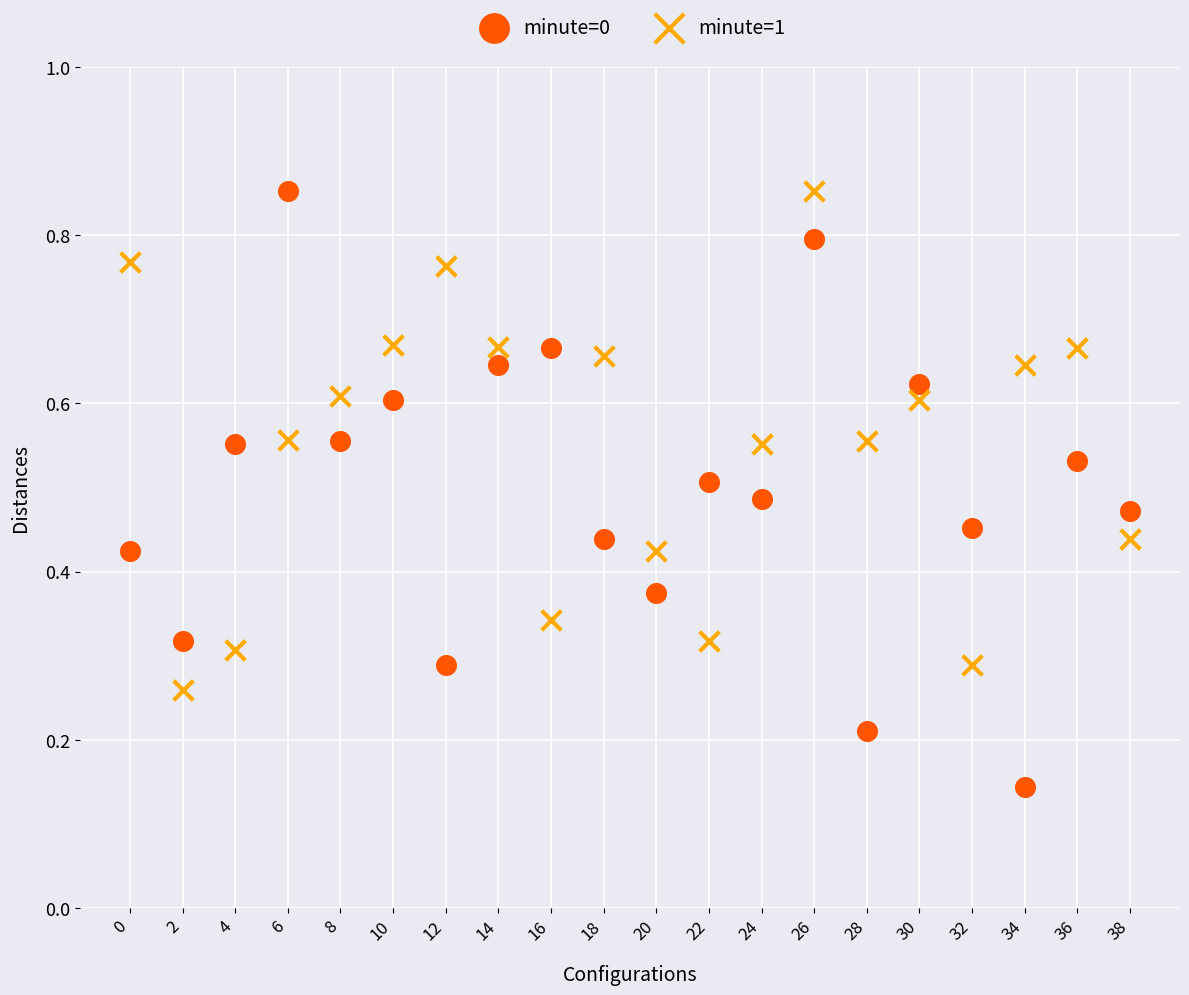

Which series reaches the minimum Y coordinate?

minute=0